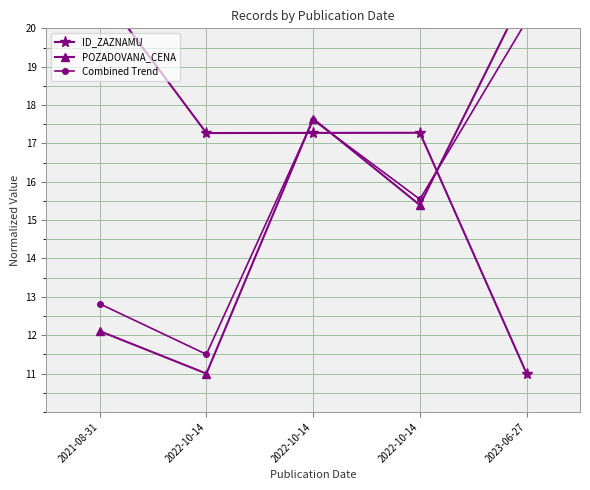

Rank the categories by Combined Trend value from lowest to highest.

2022-10-14, 2021-08-31, 2022-10-14, 2022-10-14, 2023-06-27